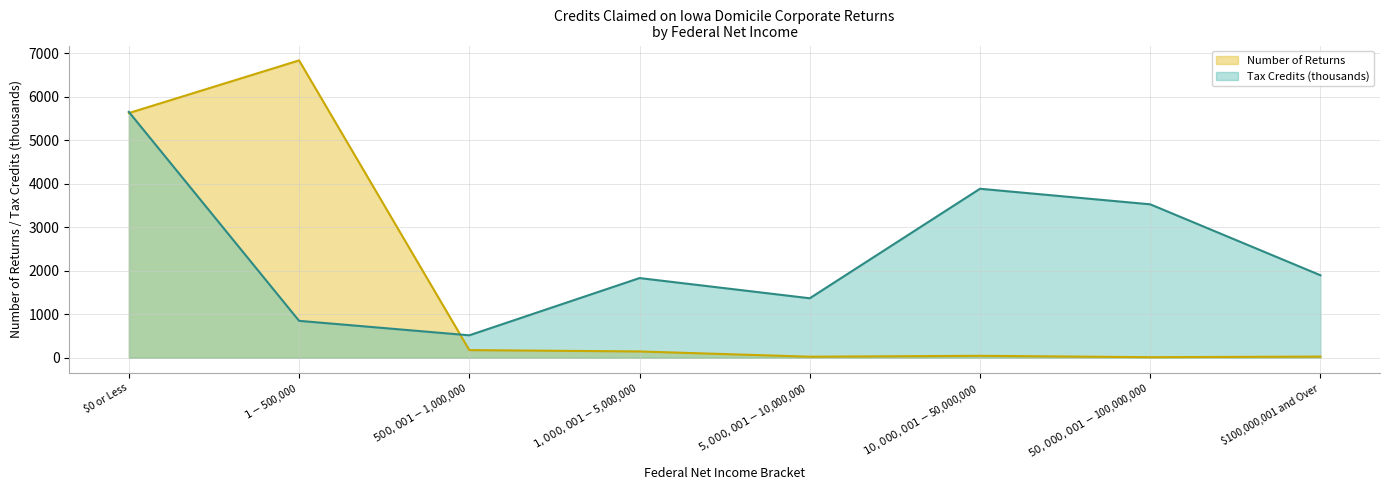

What is the sum of all Tax Credits values?

19520.7